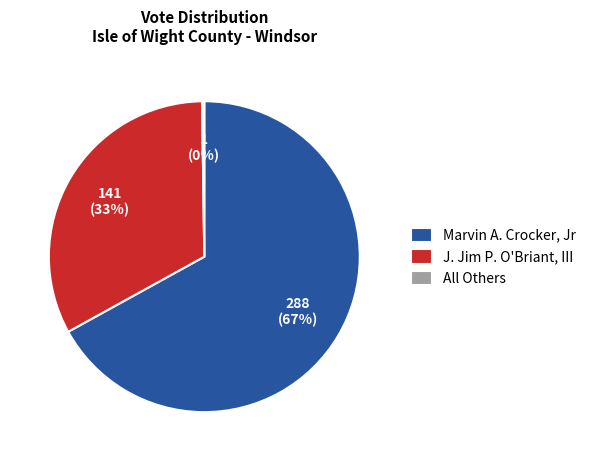

What is the majority slice?

Marvin A. Crocker, Jr